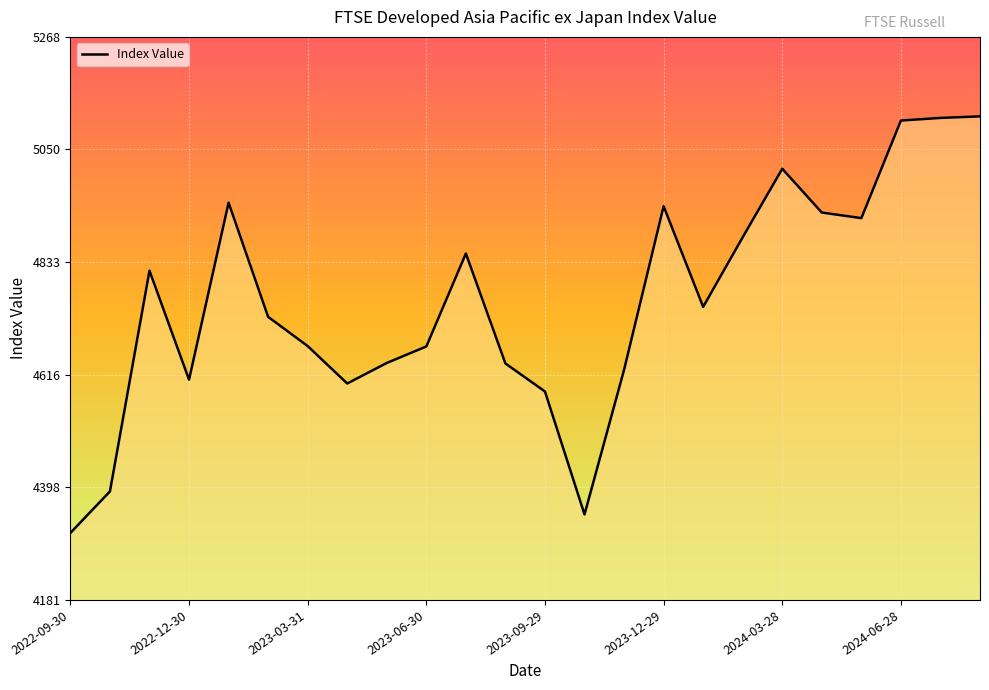

What is the difference between the maximum and minimum values?

804.2